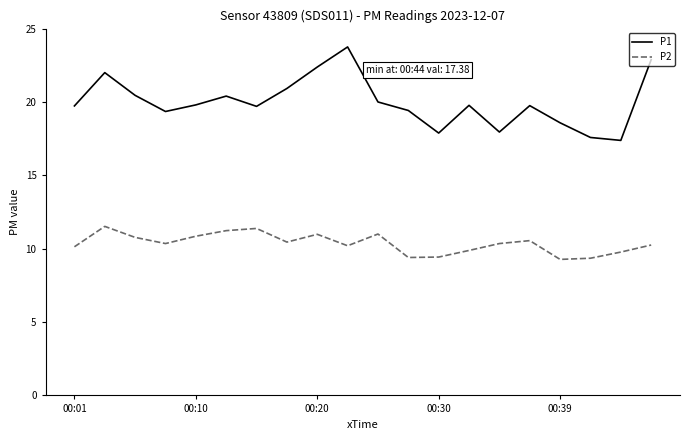

List the series in order of their overall mean, highest first.

P1, P2